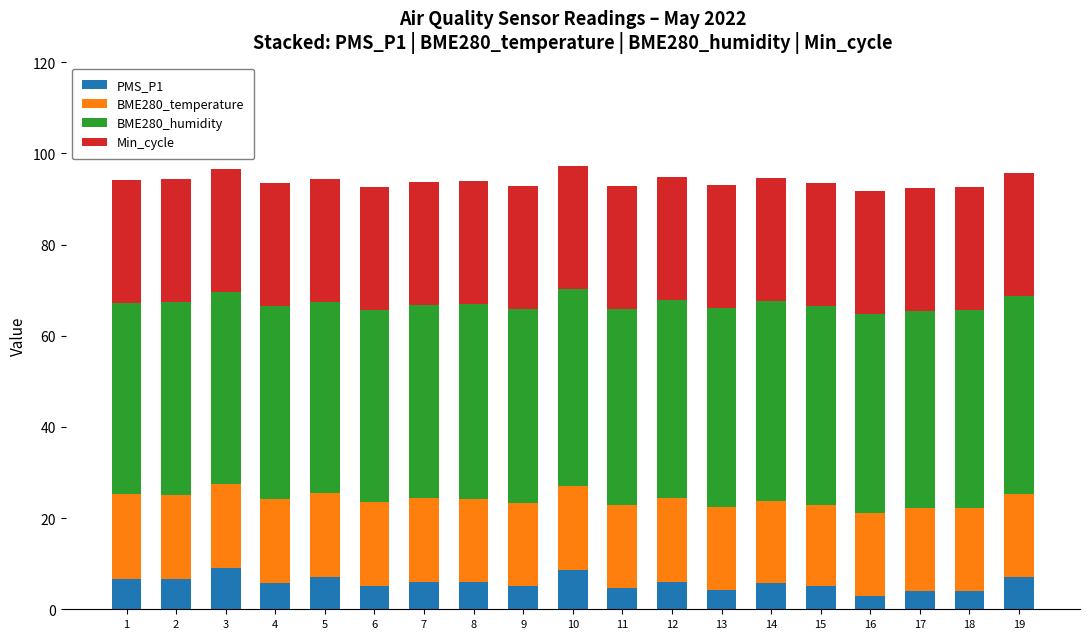

Count the number of categories in the chart.

19